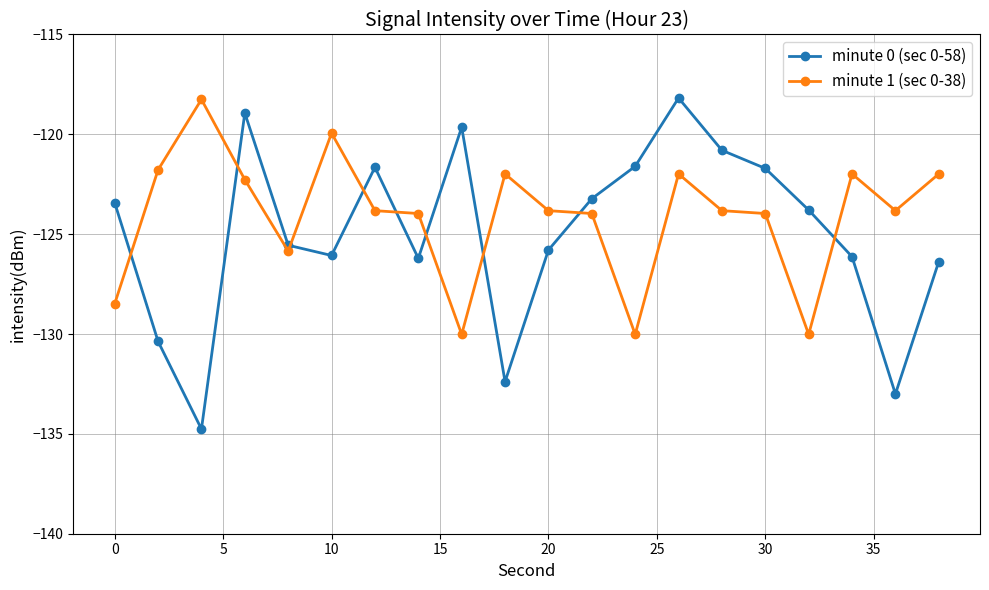

What is the maximum value for minute 1 (sec 0-38)?

-118.3